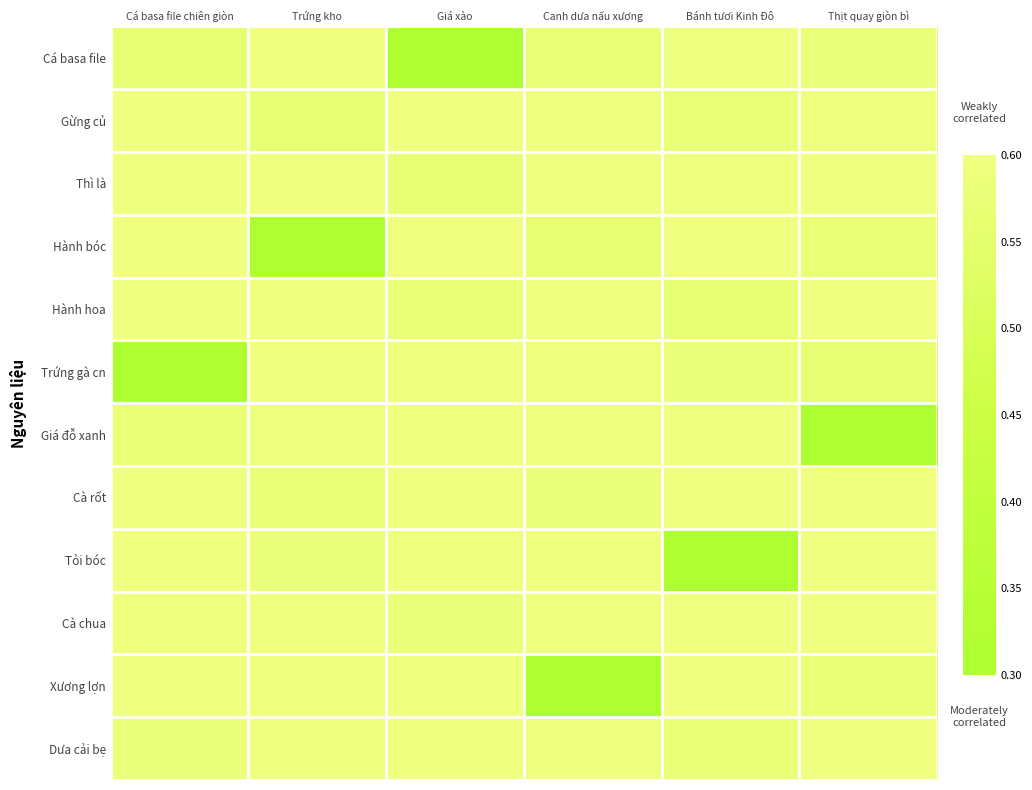

Reading left to right, transcribe all the data shown in this chart.

Cá basa file: Cá basa file chiên giòn=0.6	Trứng kho=0.6	Giá xào=0.3	Canh dưa nấu xương=0.6	Bánh tươi Kinh Đô=0.6	Thịt quay giòn bì=0.6
Gừng củ: Cá basa file chiên giòn=0.6	Trứng kho=0.6	Giá xào=0.6	Canh dưa nấu xương=0.6	Bánh tươi Kinh Đô=0.6	Thịt quay giòn bì=0.6
Thì là: Cá basa file chiên giòn=0.6	Trứng kho=0.6	Giá xào=0.6	Canh dưa nấu xương=0.6	Bánh tươi Kinh Đô=0.6	Thịt quay giòn bì=0.6
Hành bóc: Cá basa file chiên giòn=0.6	Trứng kho=0.3	Giá xào=0.6	Canh dưa nấu xương=0.6	Bánh tươi Kinh Đô=0.6	Thịt quay giòn bì=0.6
Hành hoa: Cá basa file chiên giòn=0.6	Trứng kho=0.6	Giá xào=0.6	Canh dưa nấu xương=0.6	Bánh tươi Kinh Đô=0.6	Thịt quay giòn bì=0.6
Trứng gà cn: Cá basa file chiên giòn=0.3	Trứng kho=0.6	Giá xào=0.6	Canh dưa nấu xương=0.6	Bánh tươi Kinh Đô=0.6	Thịt quay giòn bì=0.6
Giá đỗ xanh: Cá basa file chiên giòn=0.6	Trứng kho=0.6	Giá xào=0.6	Canh dưa nấu xương=0.6	Bánh tươi Kinh Đô=0.6	Thịt quay giòn bì=0.3
Cà rốt: Cá basa file chiên giòn=0.6	Trứng kho=0.6	Giá xào=0.6	Canh dưa nấu xương=0.6	Bánh tươi Kinh Đô=0.6	Thịt quay giòn bì=0.6
Tỏi bóc: Cá basa file chiên giòn=0.6	Trứng kho=0.6	Giá xào=0.6	Canh dưa nấu xương=0.6	Bánh tươi Kinh Đô=0.3	Thịt quay giòn bì=0.6
Cà chua: Cá basa file chiên giòn=0.6	Trứng kho=0.6	Giá xào=0.6	Canh dưa nấu xương=0.6	Bánh tươi Kinh Đô=0.6	Thịt quay giòn bì=0.6
Xương lợn: Cá basa file chiên giòn=0.6	Trứng kho=0.6	Giá xào=0.6	Canh dưa nấu xương=0.3	Bánh tươi Kinh Đô=0.6	Thịt quay giòn bì=0.6
Dưa cải bẹ: Cá basa file chiên giòn=0.6	Trứng kho=0.6	Giá xào=0.6	Canh dưa nấu xương=0.6	Bánh tươi Kinh Đô=0.6	Thịt quay giòn bì=0.6